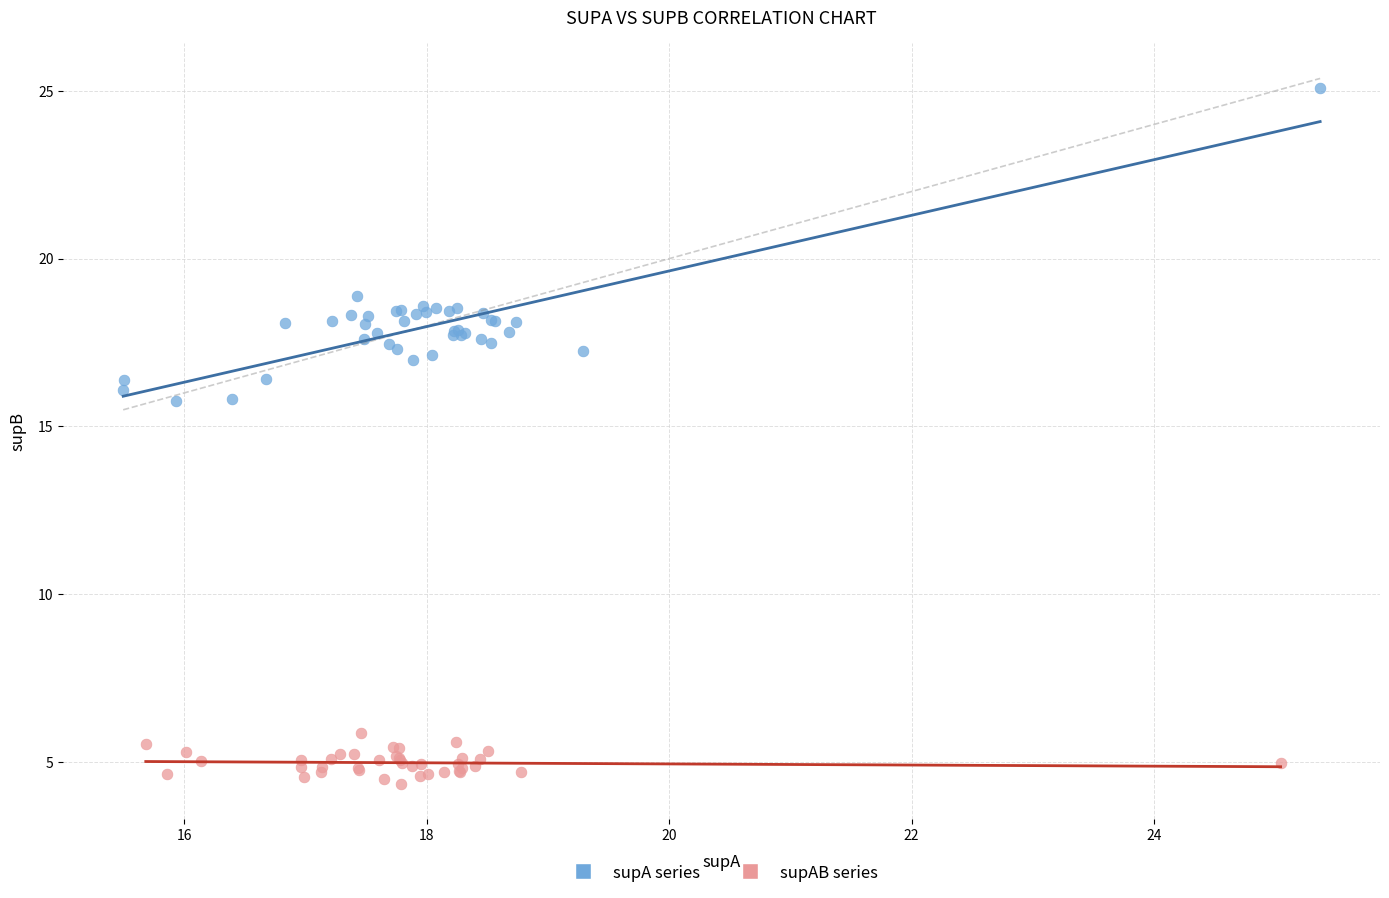

Which series has the largest Y range (max minus min)?

supA series